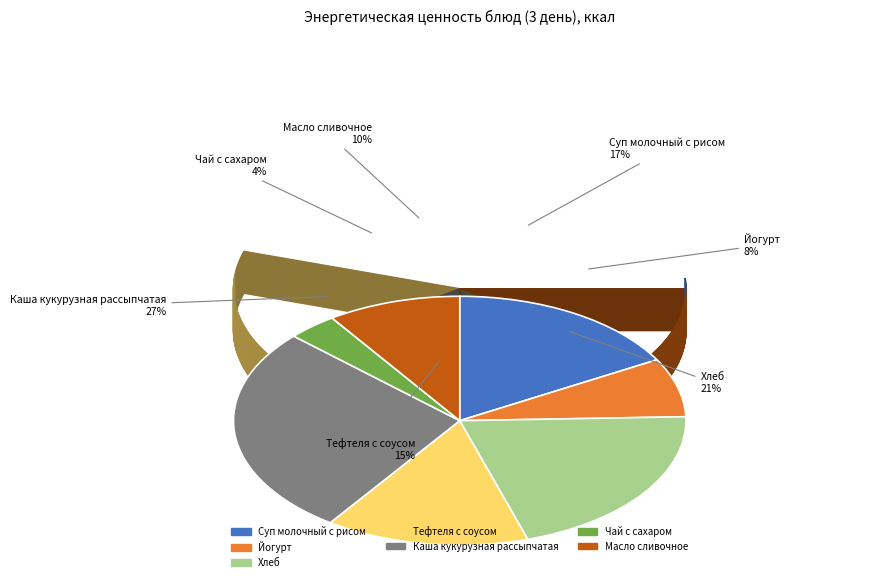

Approximately how many times larger is the value at Каша кукурузная рассыпчатая compared to Чай с сахаром?

7.6